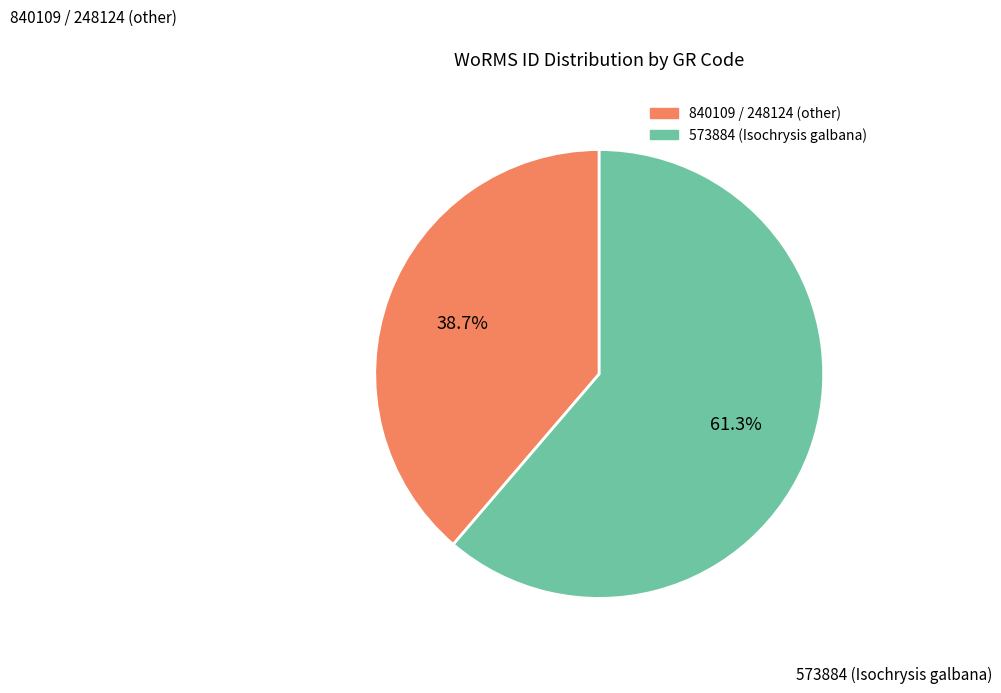

Is there a majority slice in this chart?

Yes